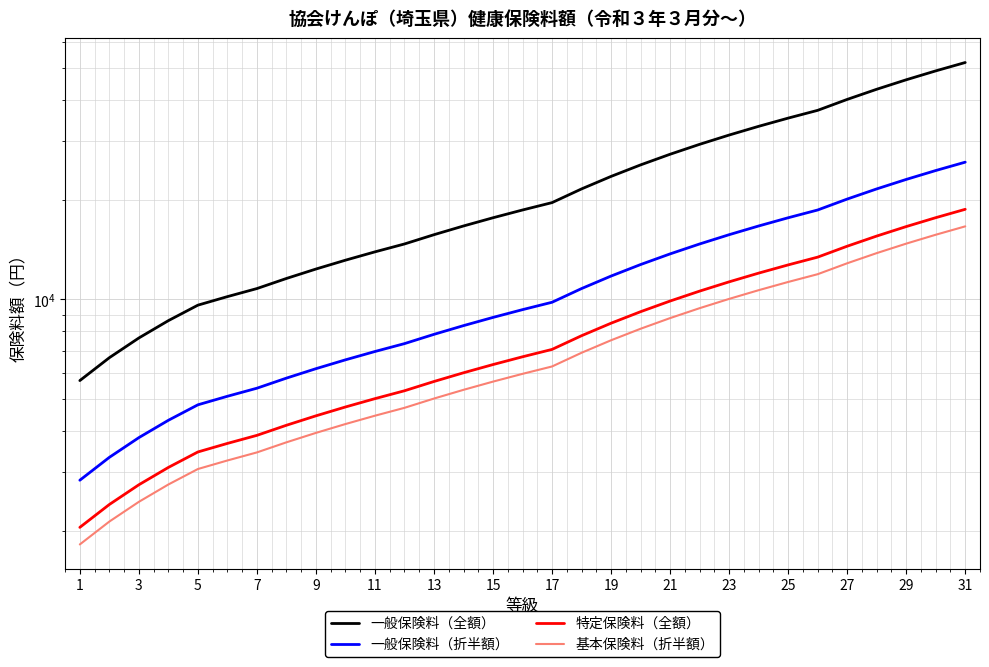

List the series in order of their peak value, lowest first.

基本保険料（折半額）, 特定保険料（全額）, 一般保険料（折半額）, 一般保険料（全額）